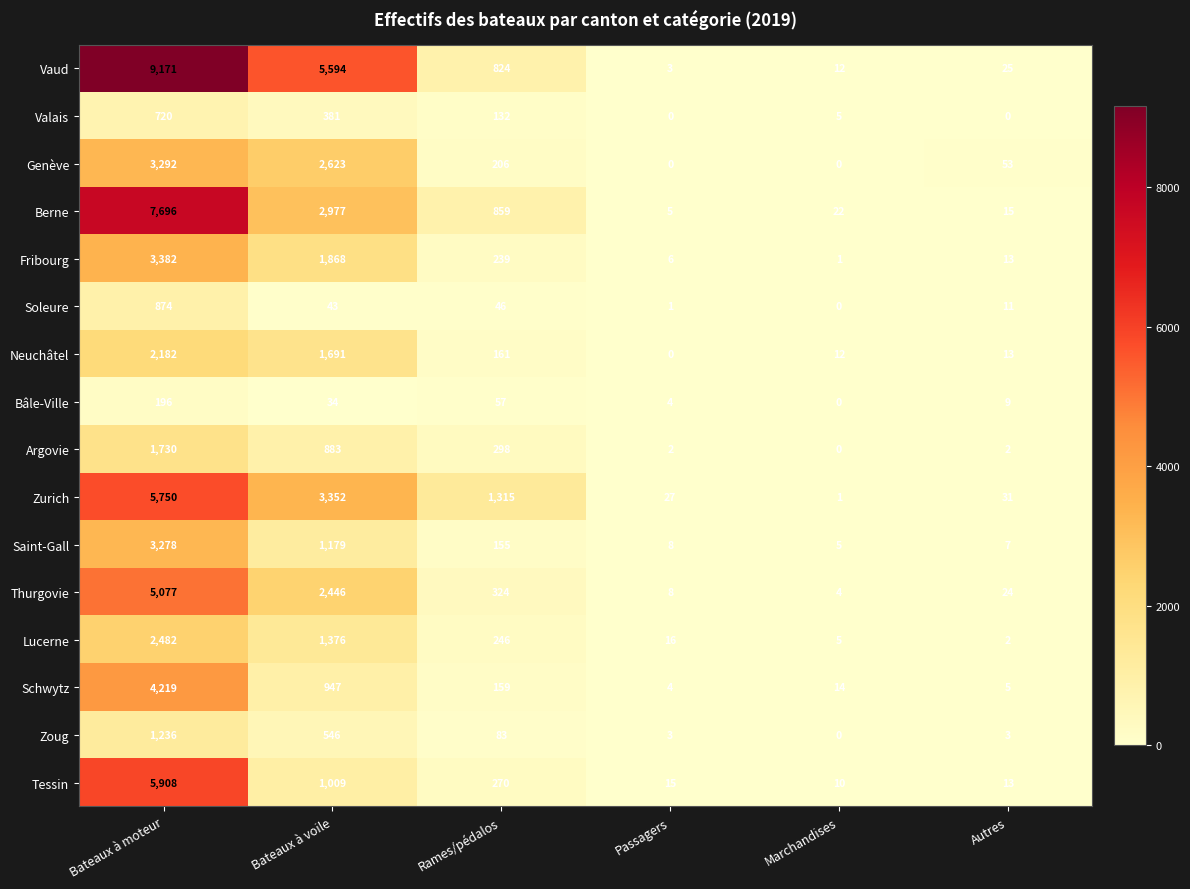

List the series in order of their peak value, lowest first.

Bâle-Ville, Valais, Soleure, Zoug, Argovie, Neuchâtel, Lucerne, Saint-Gall, Genève, Fribourg, Schwytz, Thurgovie, Zurich, Tessin, Berne, Vaud